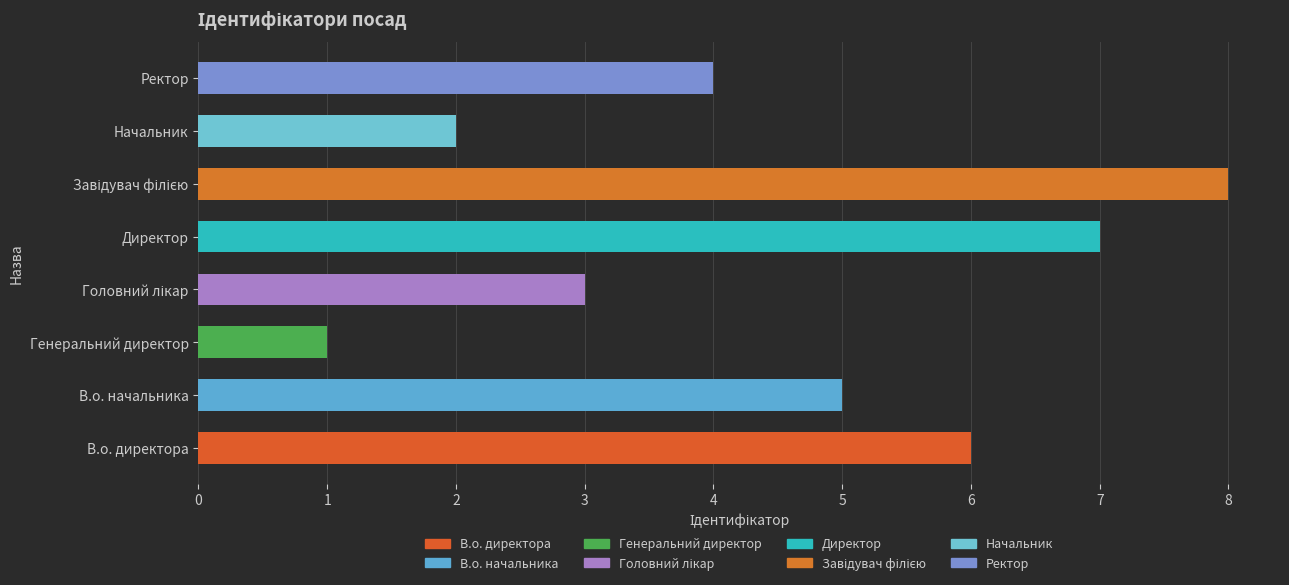

At which label is the value closest to 4?

Ректор